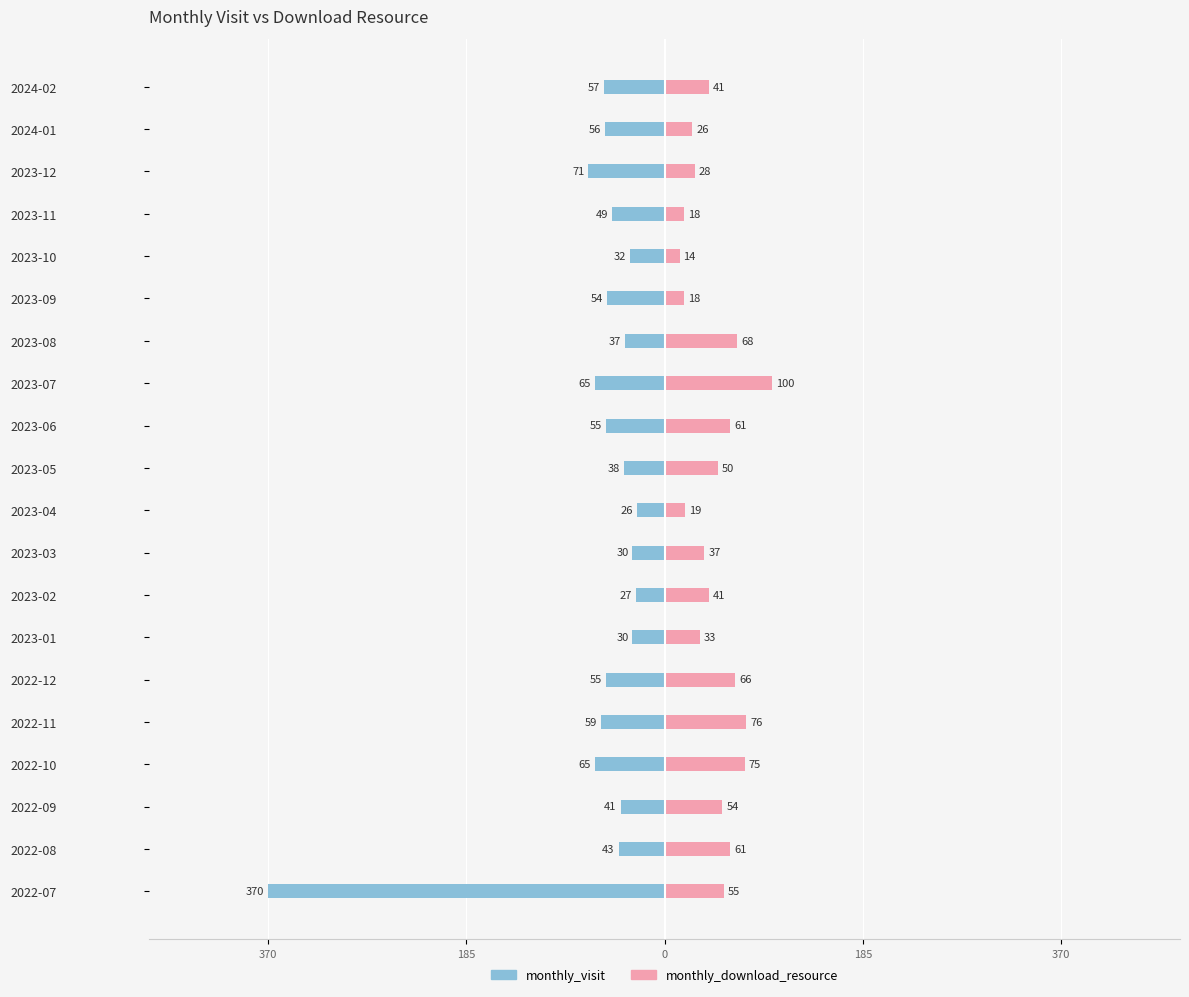

Reading right to left, what are all the values shown in this chart?

monthly_visit: -57	-56	-71	-49	-32	-54	-37	-65	-55	-38	-26	-30	-27	-30	-55	-59	-65	-41	-43	-370
monthly_download_resource: 41	26	28	18	14	18	68	100	61	50	19	37	41	33	66	76	75	54	61	55